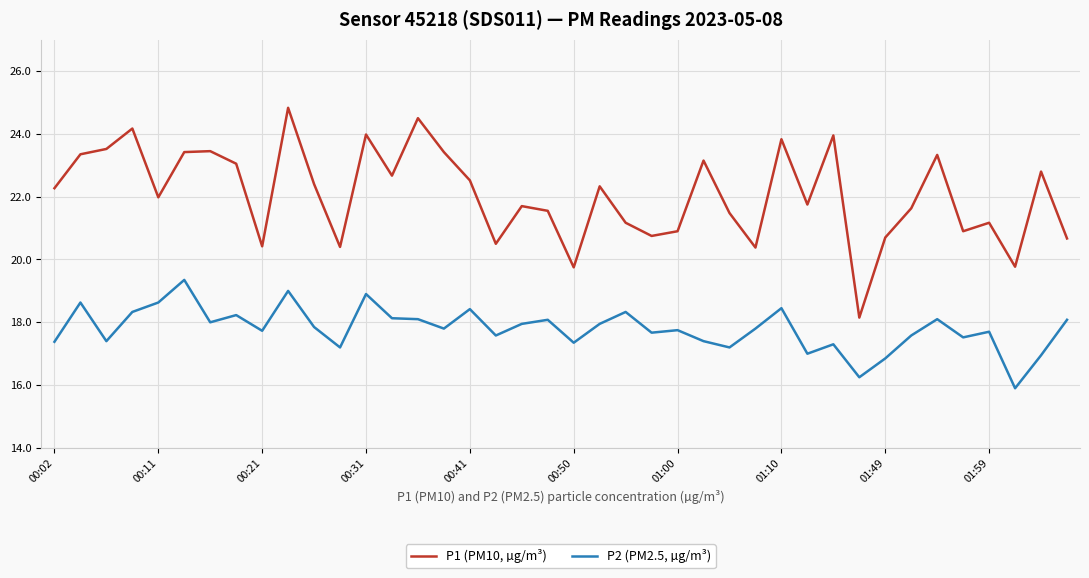

At how many categories does at least one series exceed 17?

40